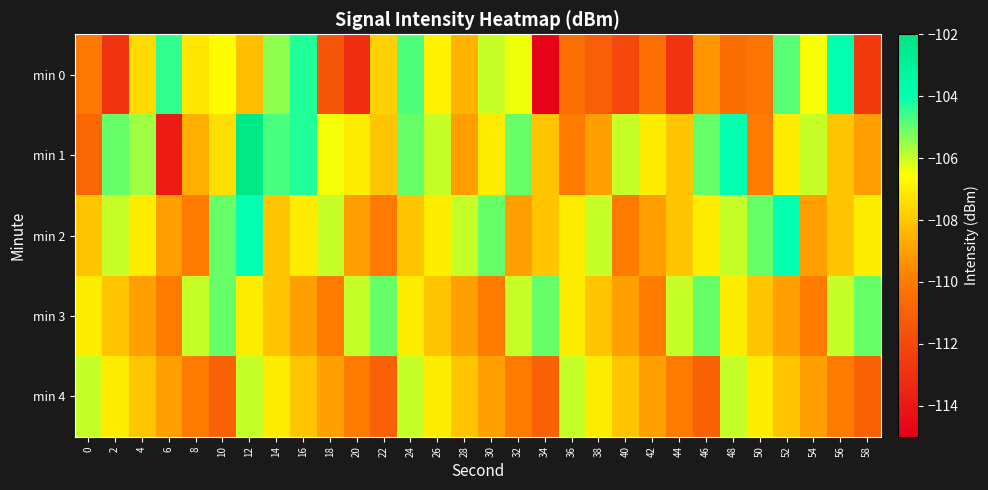

Between 24 and 28, which series saw the biggest shift?

min 1